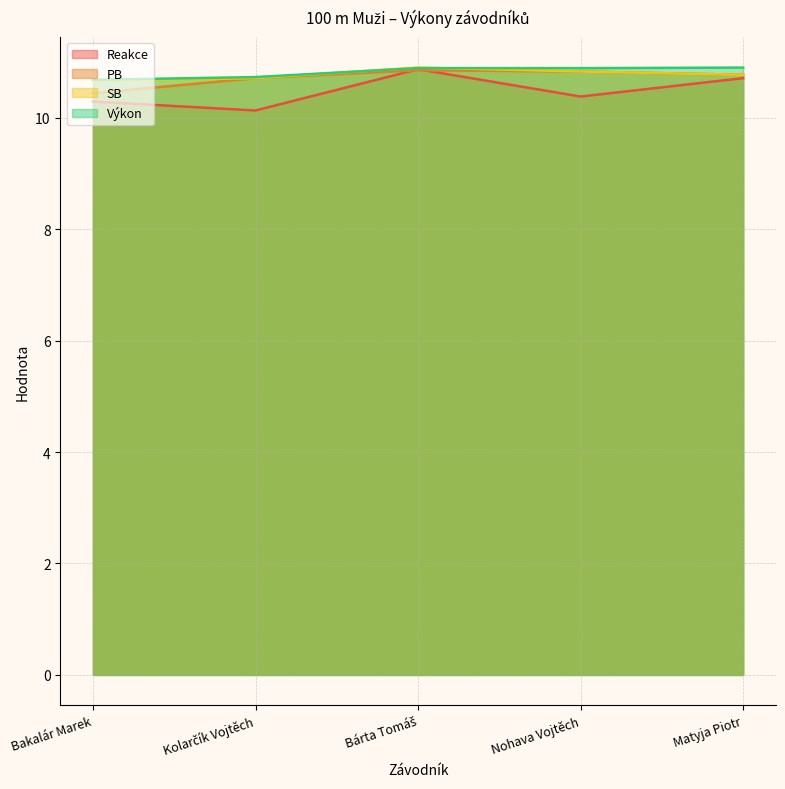

What is the difference between the maximum and second lowest values in the SB series?

0.2